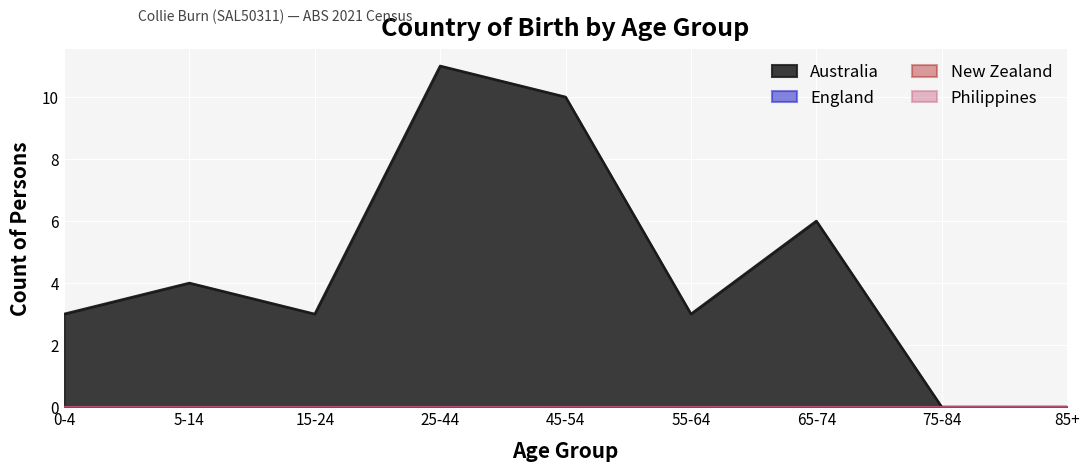

What is the label of the 6th point from the left?

55-64